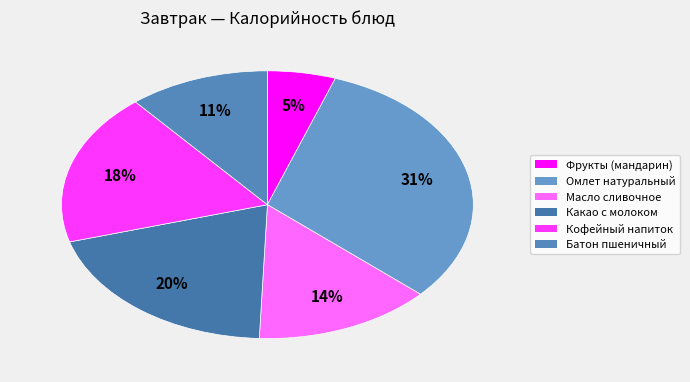

Combined, do Фрукты (мандарин) and Масло сливочное account for over 50%?

No